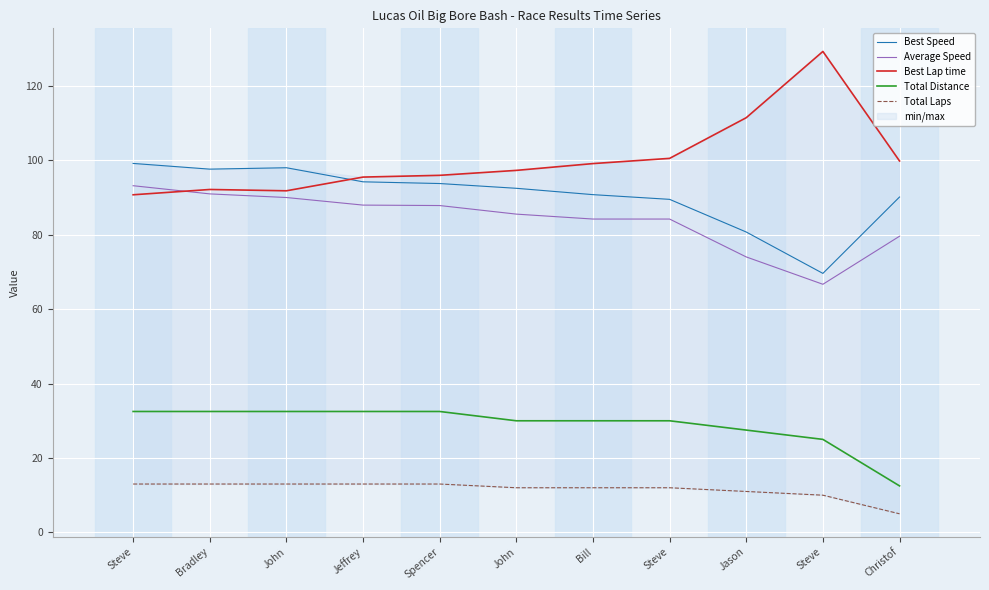

The value of Best Lap time at Bill is 99.1. True or false?

True